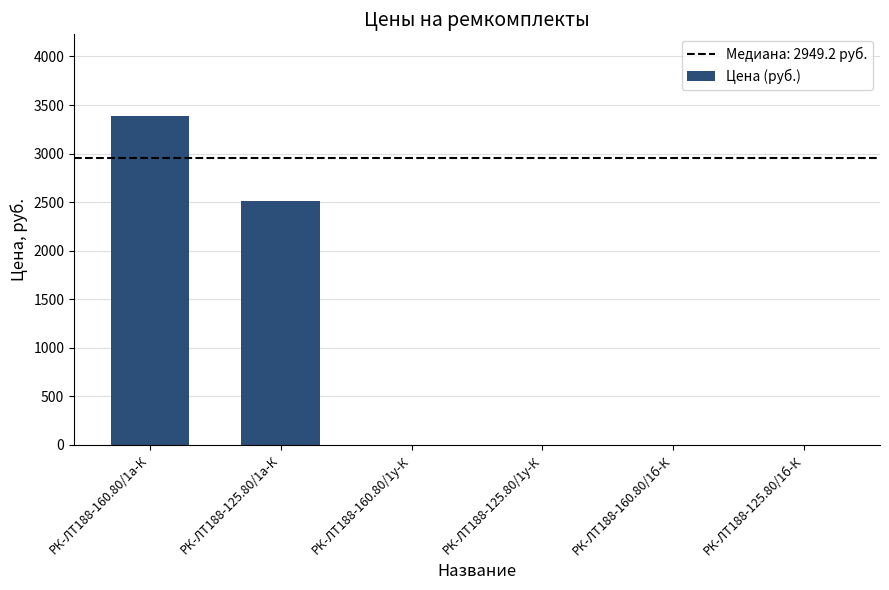

The chart shows a value of -2313.3 at РК-ЛТ188-125.80/1у-К. True or false?

False